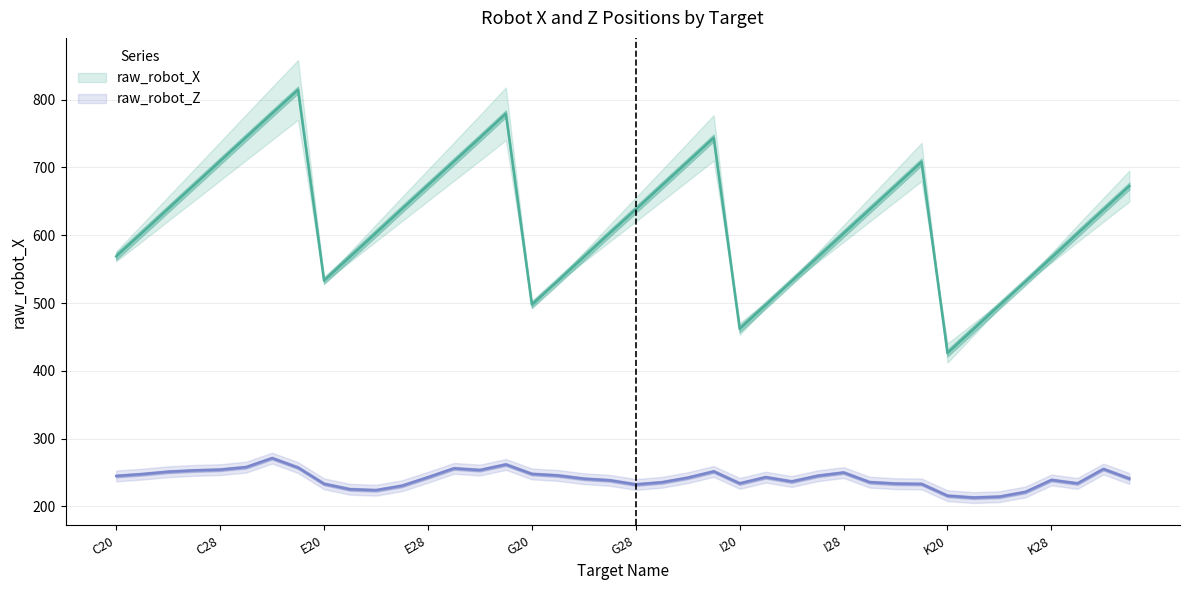

Count the number of data series in this chart.

2